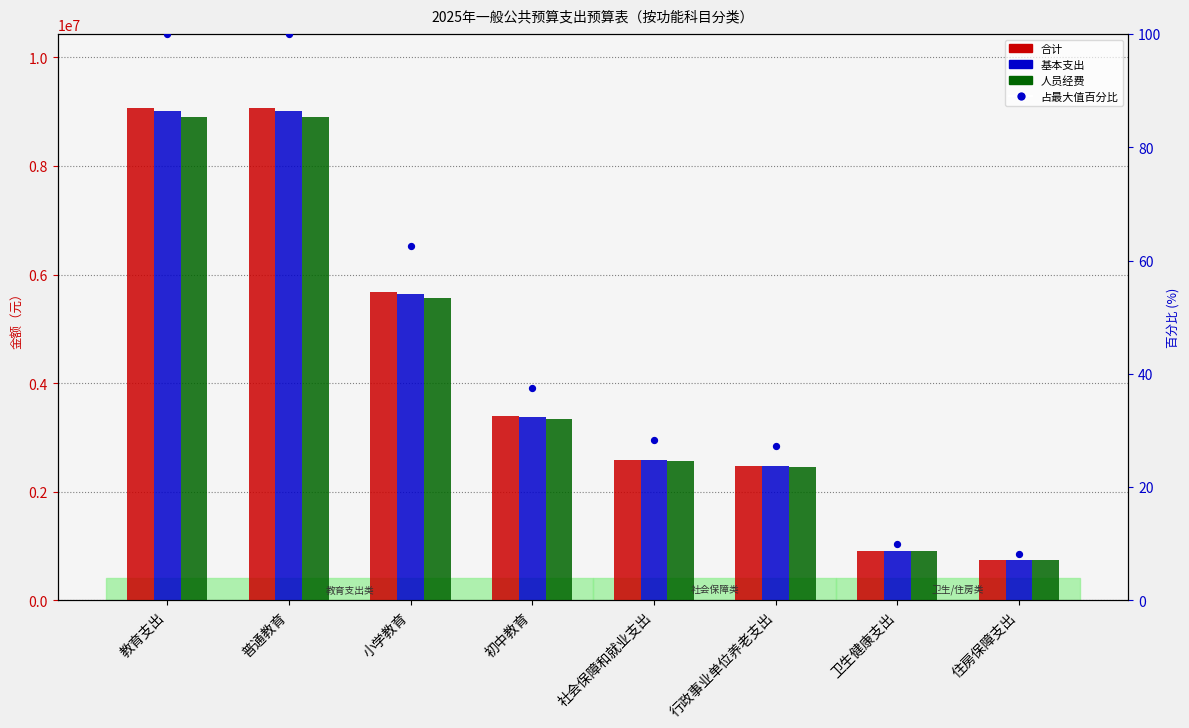

What is the total value across all series at 小学教育?

16872995.5